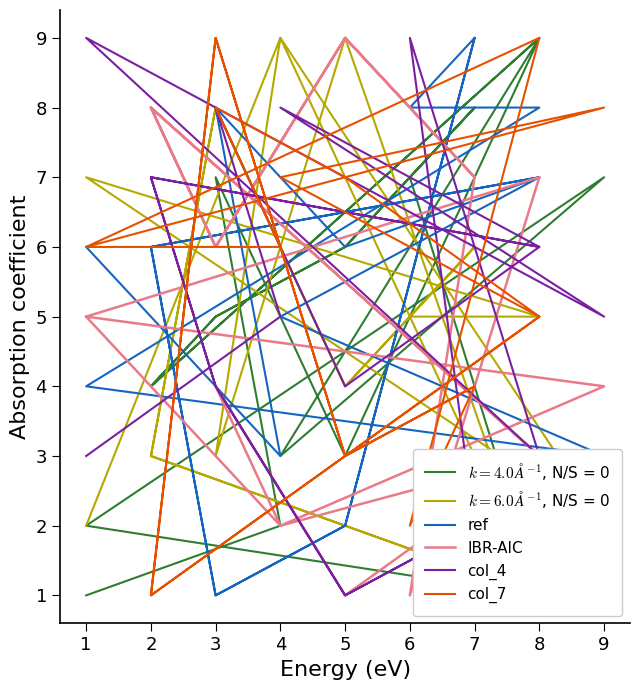

The value of IBR-AIC at 5 is 2. True or false?

False